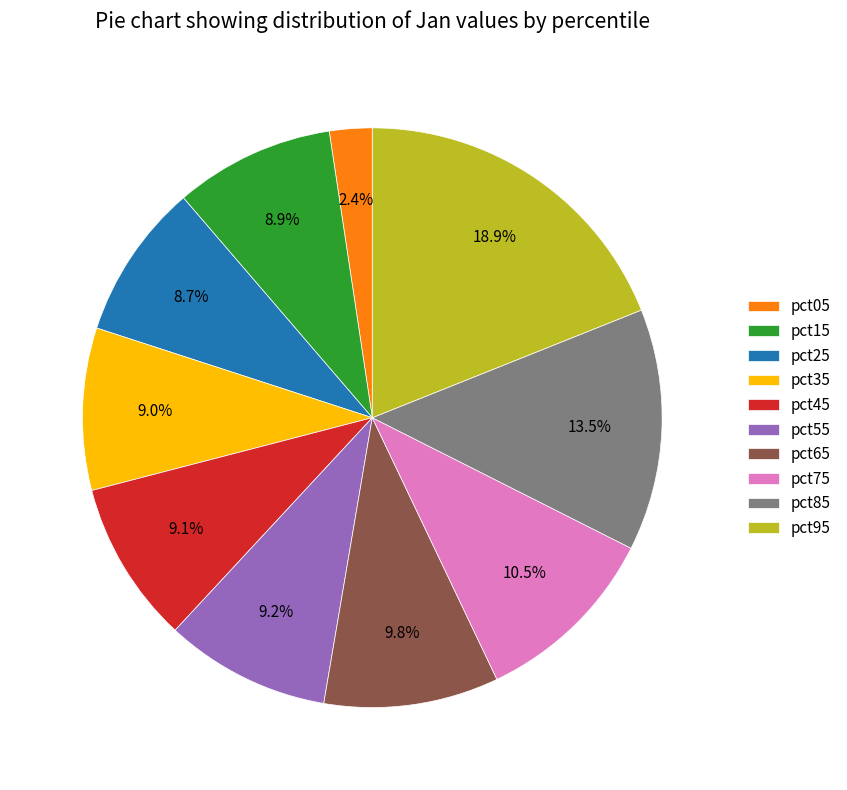

What is the total percentage of pct15 and pct25?

17.6%